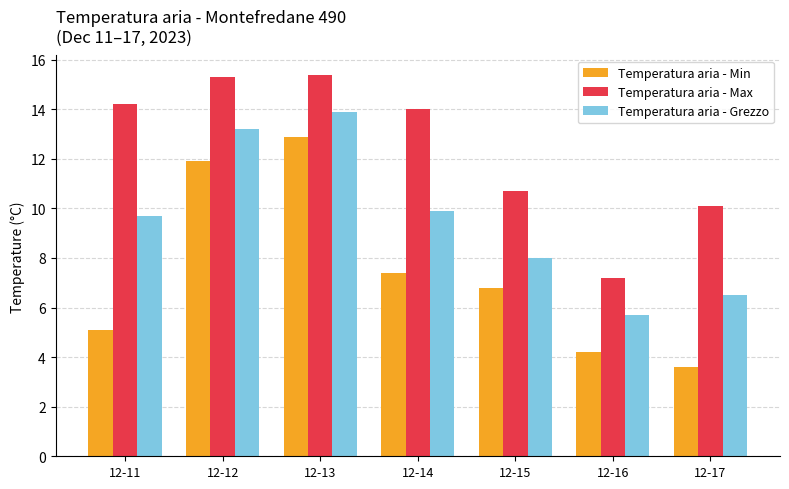

What is the approximate value of Temperatura aria - Max at 12-15?

10.7